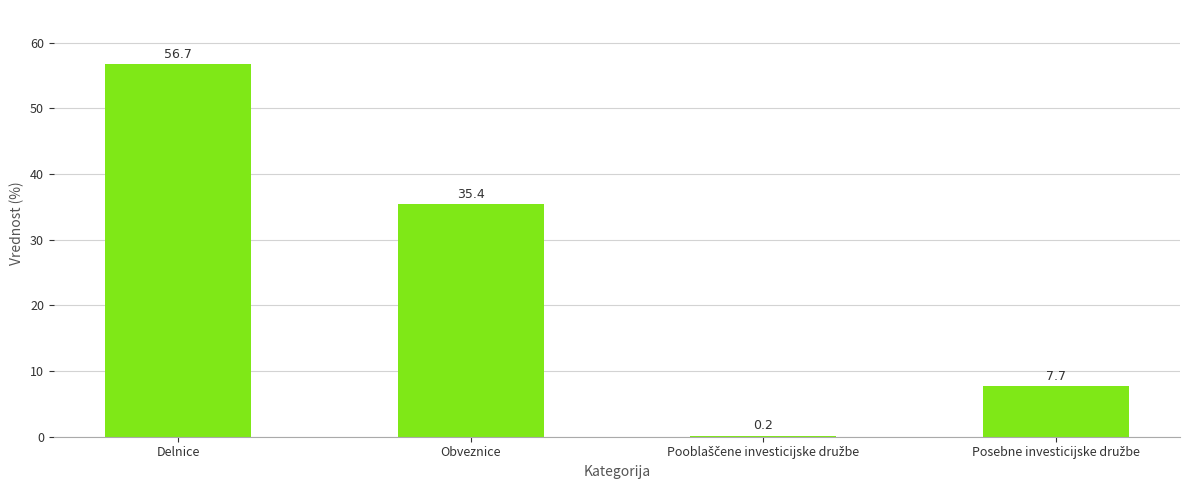

What is the average value?

25.0